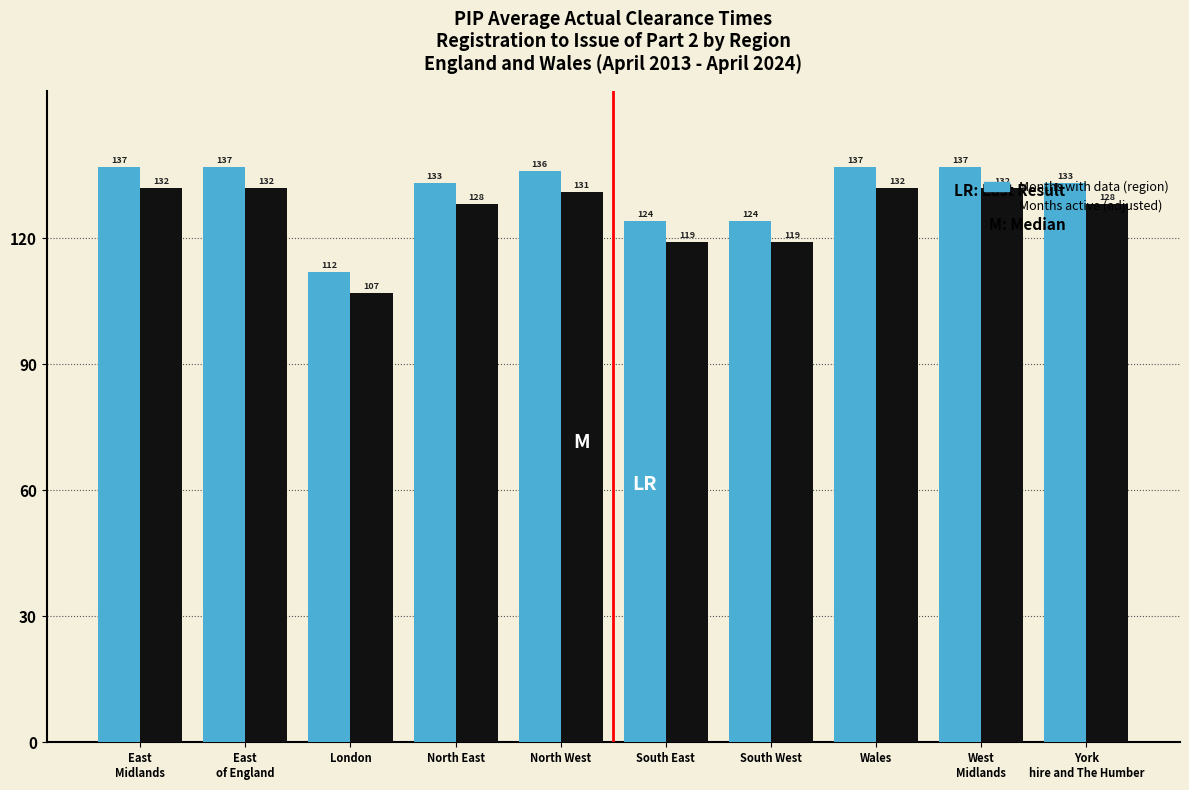

What is the difference between the highest and lowest values at North West?

5